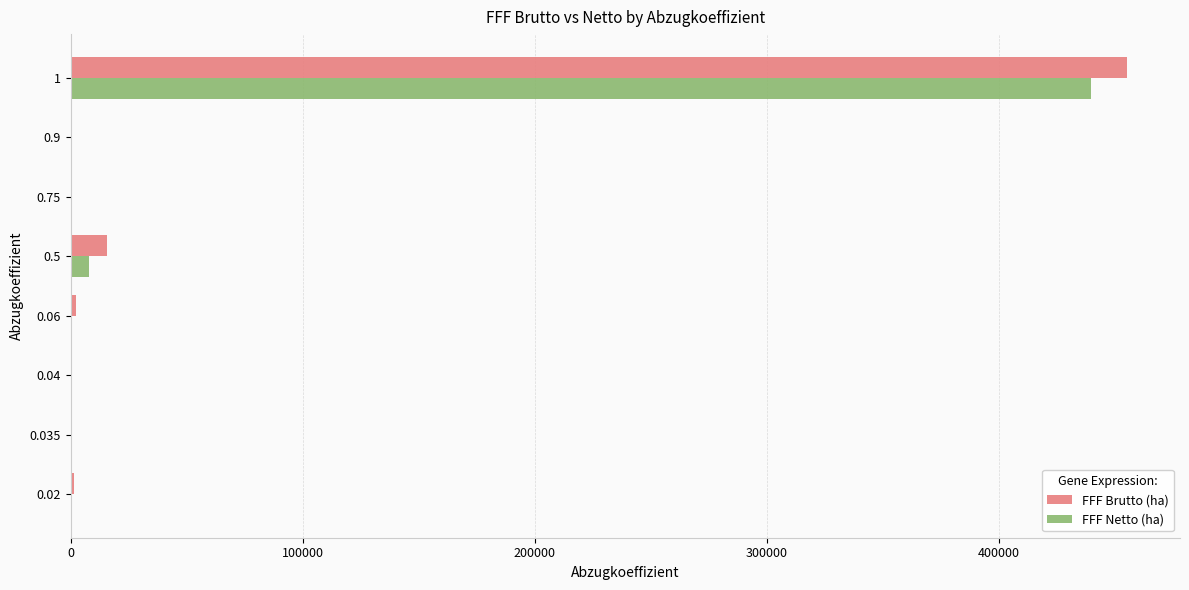

Which series changed the most between 0.02 and 1?

FFF Brutto (ha)